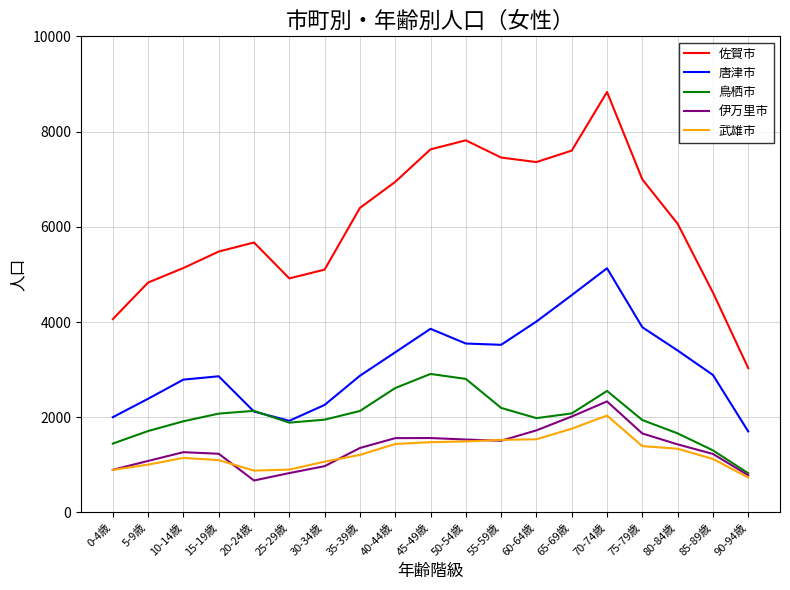

Does the chart display data point markers on the line(s)?

No